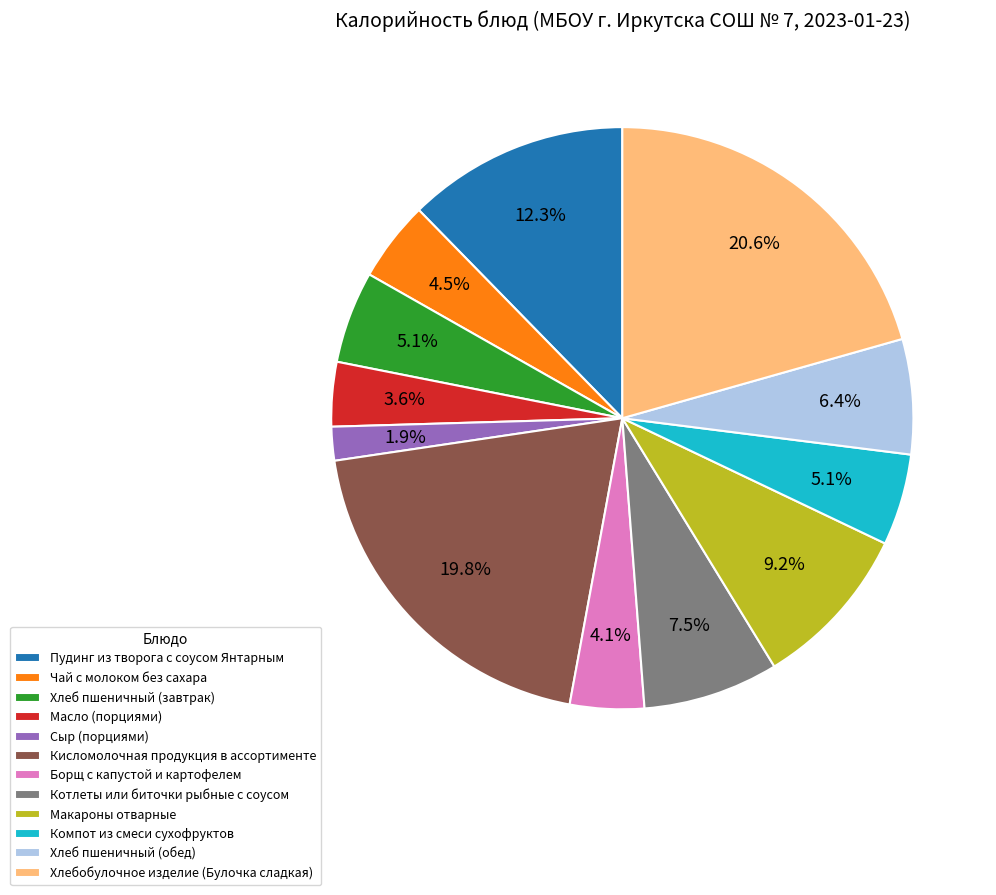

The Хлебобулочное изделие (Булочка сладкая) slice represents 21% of the pie. True or false?

True